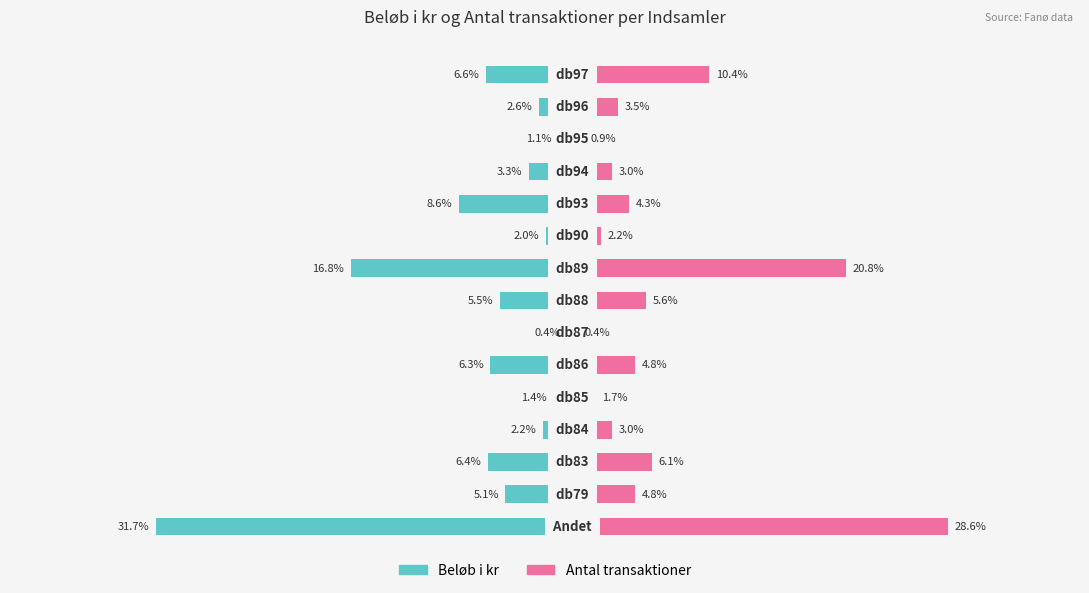

How many values in the Antal transaktioner series are below 4?

7